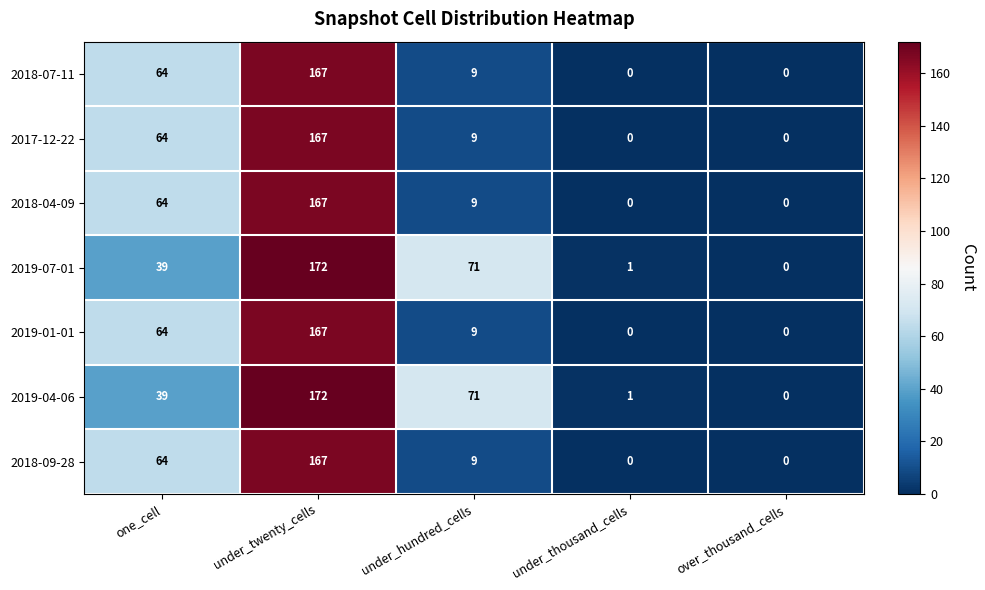

What is the maximum value for 2018-07-11?

167